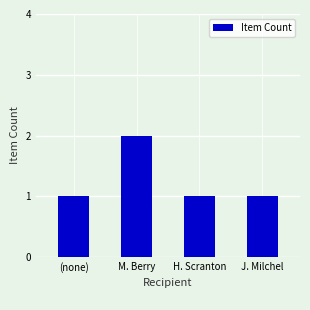

How many series are shown in this chart?

1